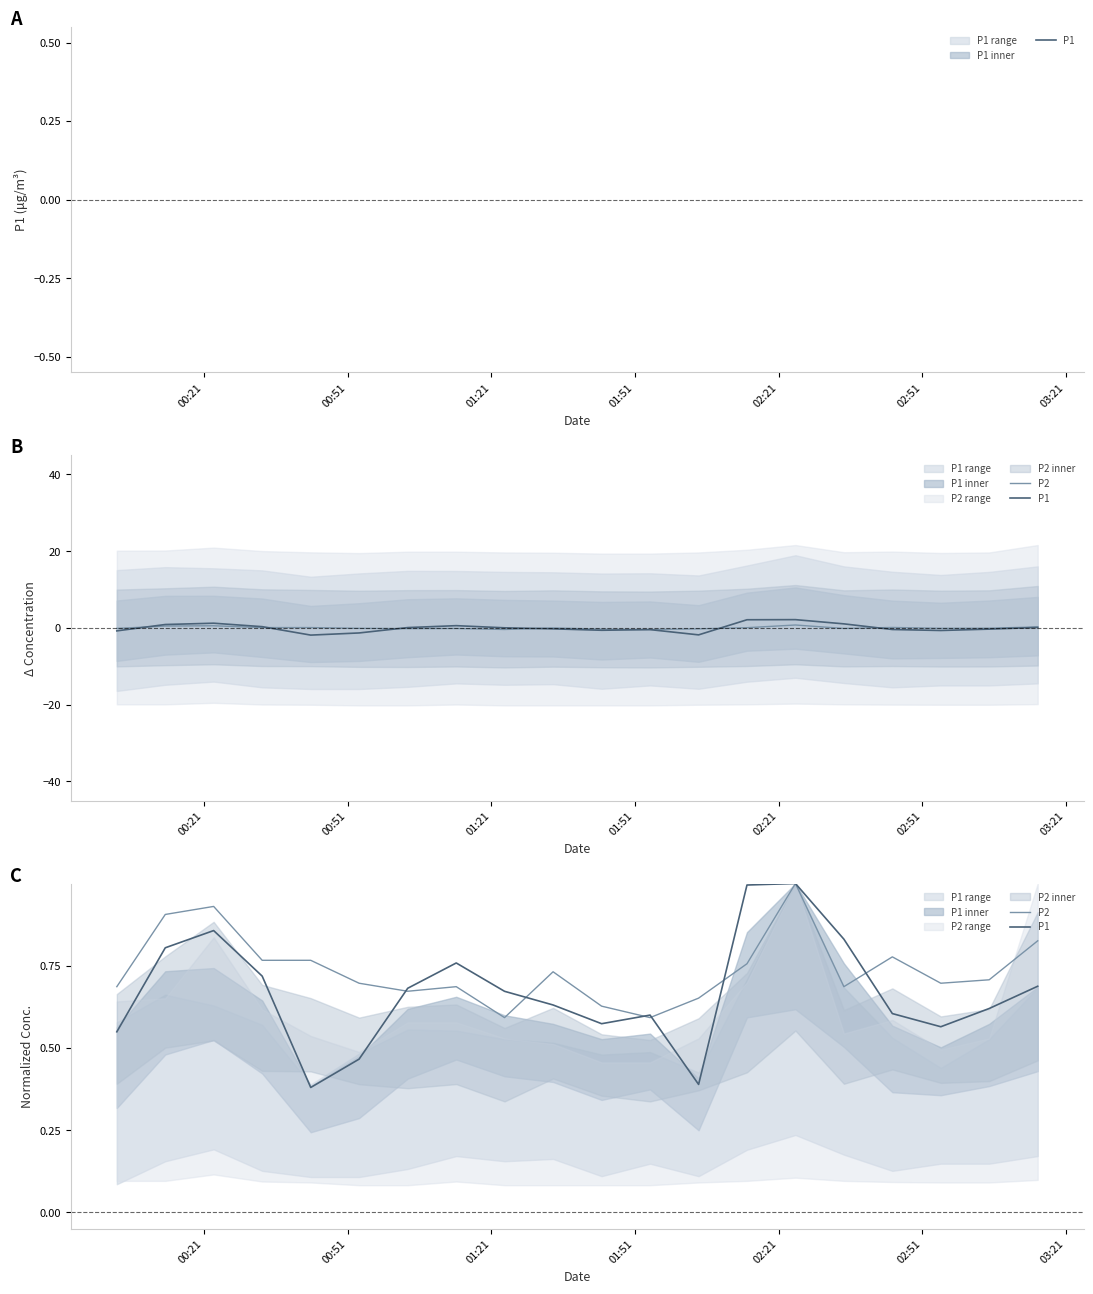

What is the difference between the maximum and minimum values in the P2 series?

0.4